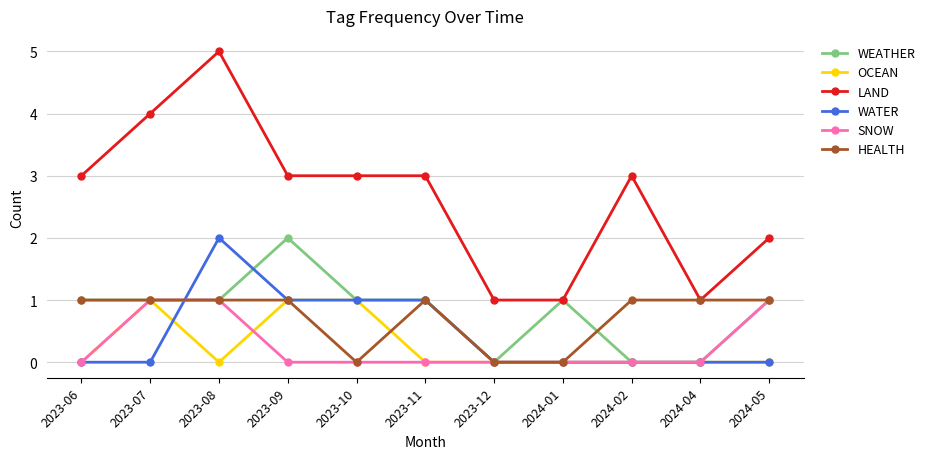

Is it true that SNOW equals 0 at 2023-06?

True